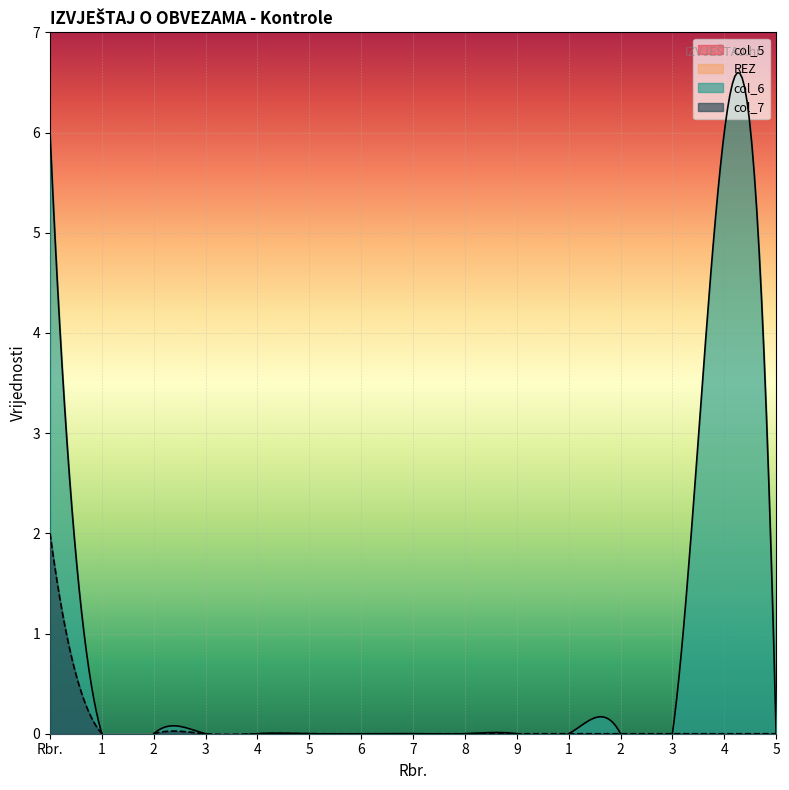

True or false: col_6 has a value of 0 at 9.

True